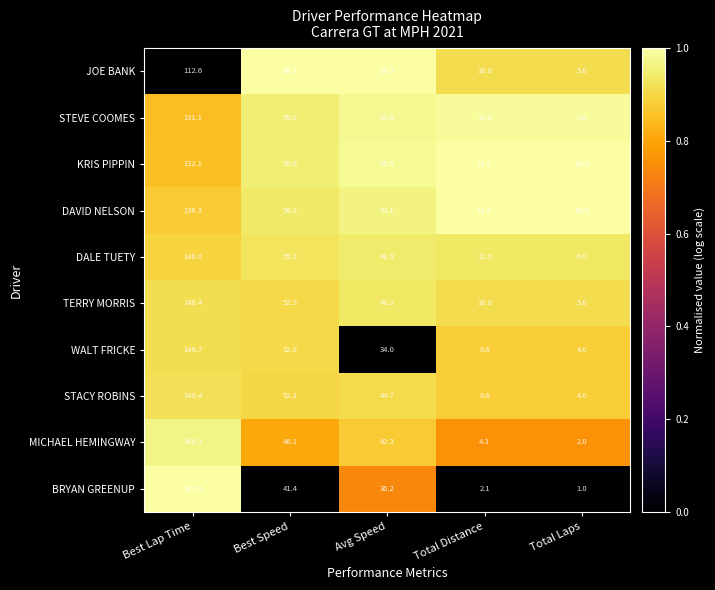

Which series has the largest range (max minus min)?

BRYAN GREENUP